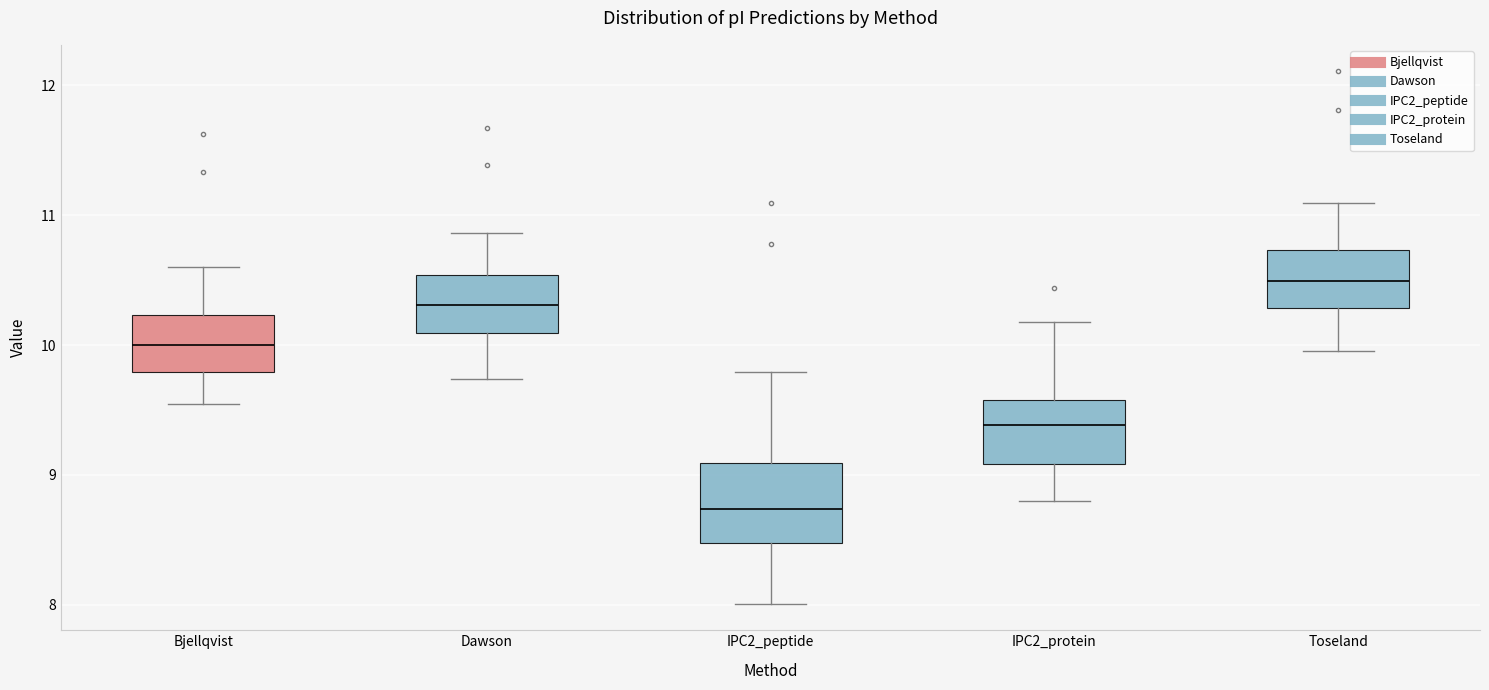

Comparing the boxes themselves (not the whiskers), which one is the tallest?

IPC2_peptide